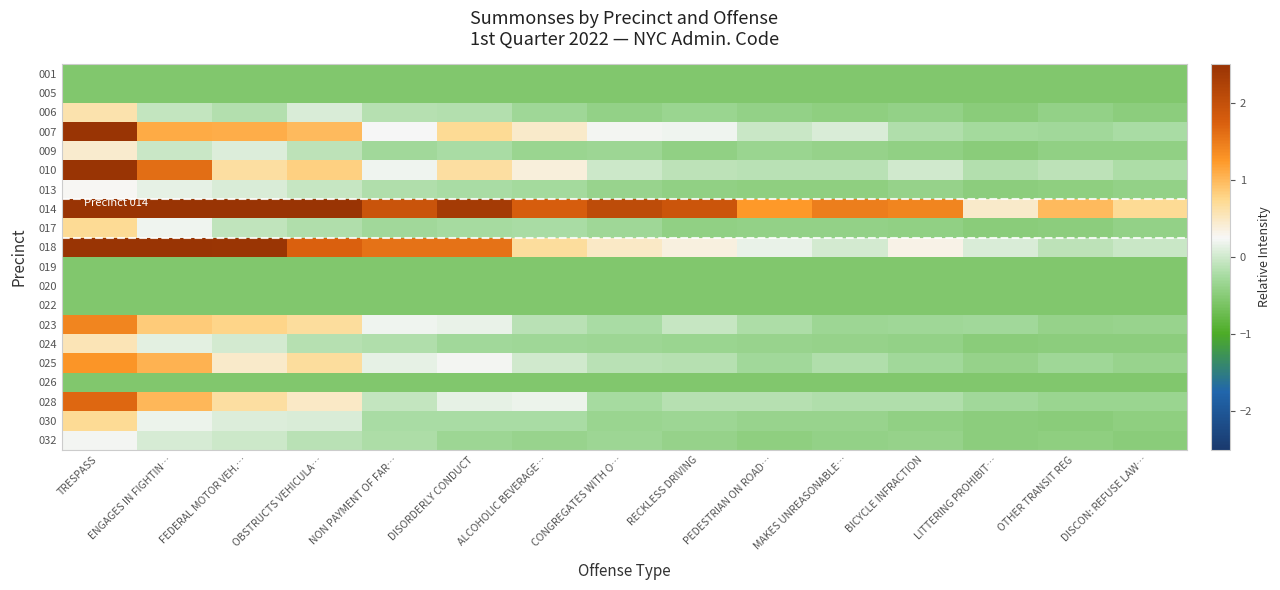

List the series in order of their peak value, lowest first.

001, 005, 019, 020, 022, 026, 032, 013, 009, 024, 006, 017, 030, 025, 023, 028, 007, 010, 018, 014